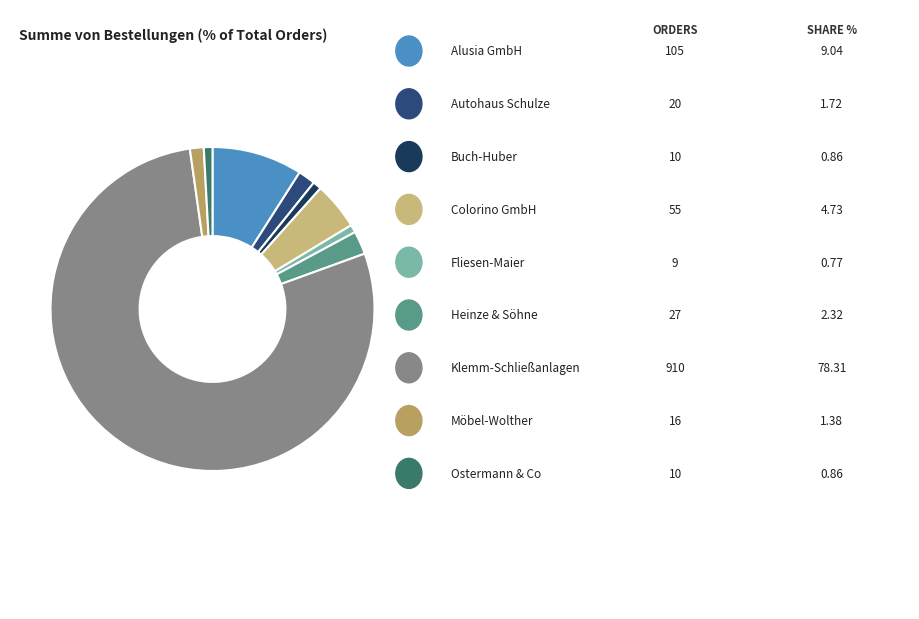

To the nearest percent, what is the difference between the largest and smallest slice percentages?

78%